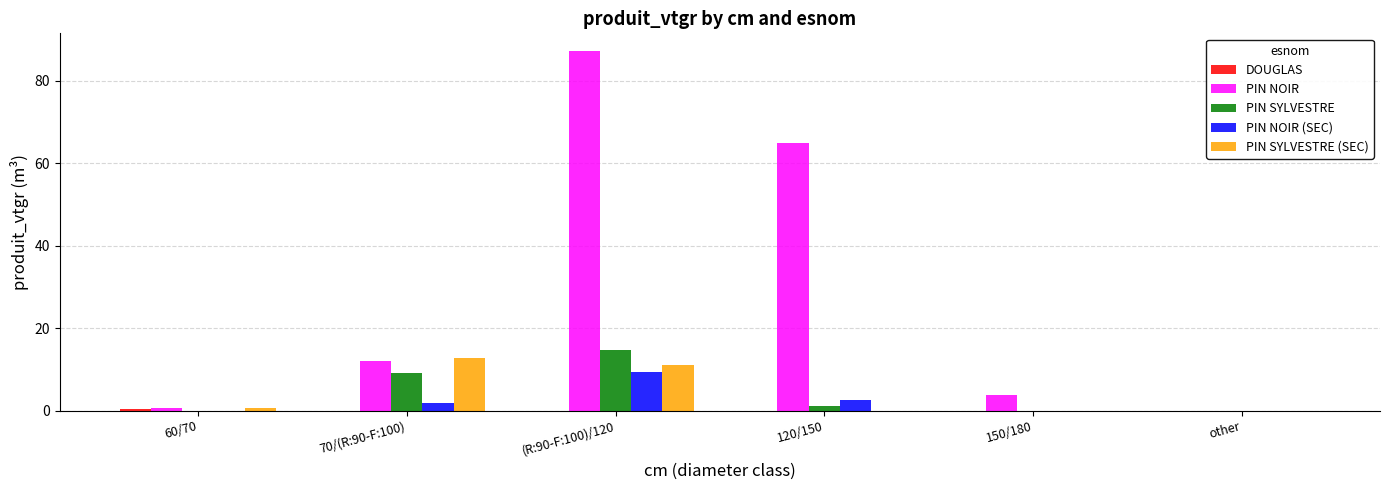

Which series changed the most between 60/70 and 120/150?

PIN NOIR